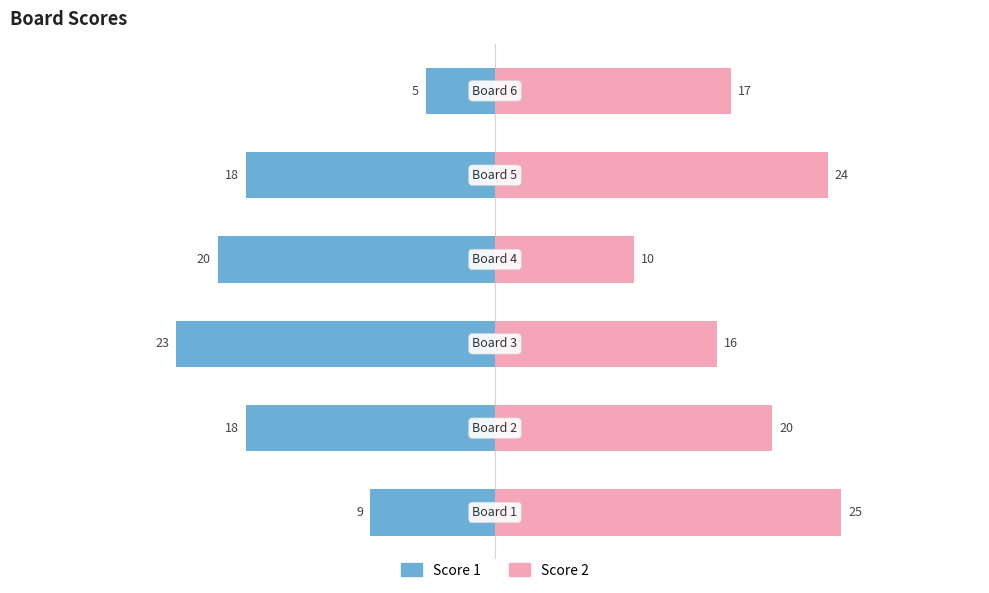

Reading left to right, list all the values displayed in this chart.

Score 1: -9	-18	-23	-20	-18	-5
Score 2: 25	20	16	10	24	17